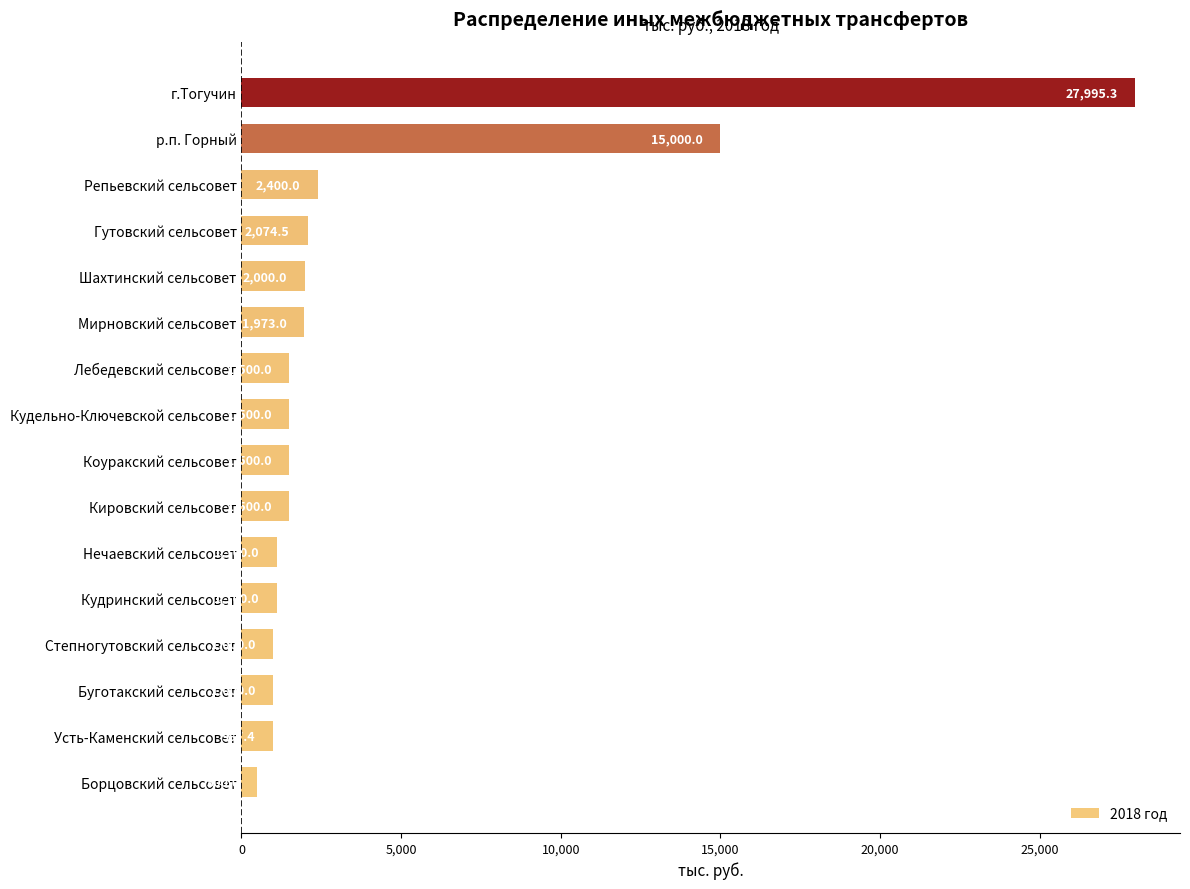

Reading bottom to top, what are all the values shown in this chart?

Борцовский сельсовет=500.0	Усть-Каменский сельсовет=987.4	Буготакский сельсовет=1000.0	Степногутовский сельсовет=1000.0	Кудринский сельсовет=1100.0	Нечаевский сельсовет=1100.0	Кировский сельсовет=1500.0	Коуракский сельсовет=1500.0	Кудельно-Ключевской сельсовет=1500.0	Лебедевский сельсовет=1500.0	Мирновский сельсовет=1973.0	Шахтинский сельсовет=2000.0	Гутовский сельсовет=2074.5	Репьевский сельсовет=2400.0	р.п. Горный=15000.0	г.Тогучин=27995.3